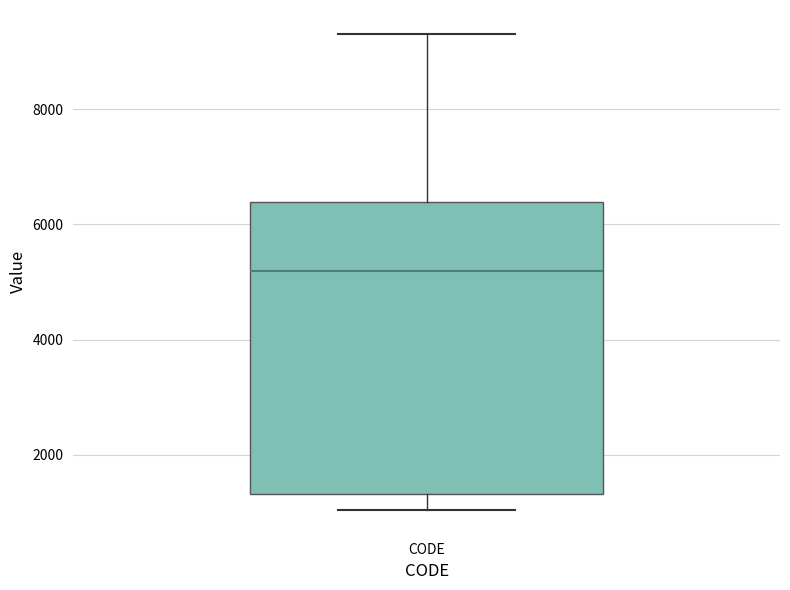

Read this box plot against the y-axis: the position of the median line, the range covered by the box, and the ends of both whiskers. The values are not printed on the chart, so give them approximately, as read against the axis.

median 5200, box 1400 to 6400, whiskers 1000 to 9400